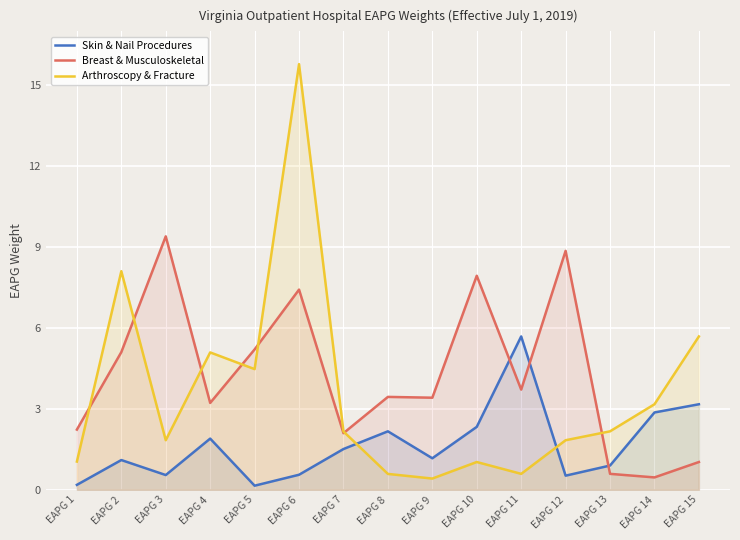

Reading right to left, extract all data points from this chart.

Skin & Nail Procedures: 3.2	2.9	0.9	0.5	5.7	2.3	1.2	2.2	1.5	0.6	0.1	1.9	0.5	1.1	0.2
Breast & Musculoskeletal: 1.0	0.5	0.6	8.9	3.7	7.9	3.4	3.4	2.1	7.4	5.2	3.2	9.4	5.1	2.2
Arthroscopy & Fracture: 5.7	3.2	2.2	1.8	0.6	1.0	0.4	0.6	2.2	15.8	4.5	5.1	1.8	8.1	1.0